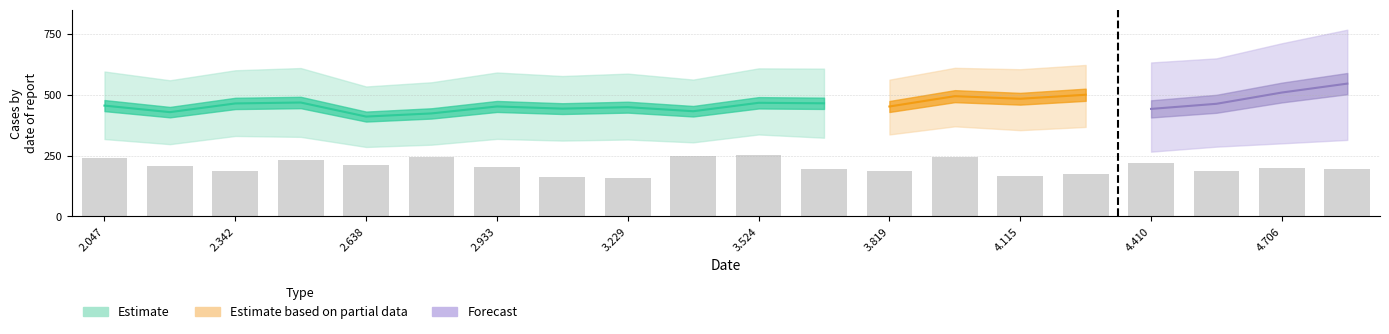

What is the greatest value displayed?

251.5